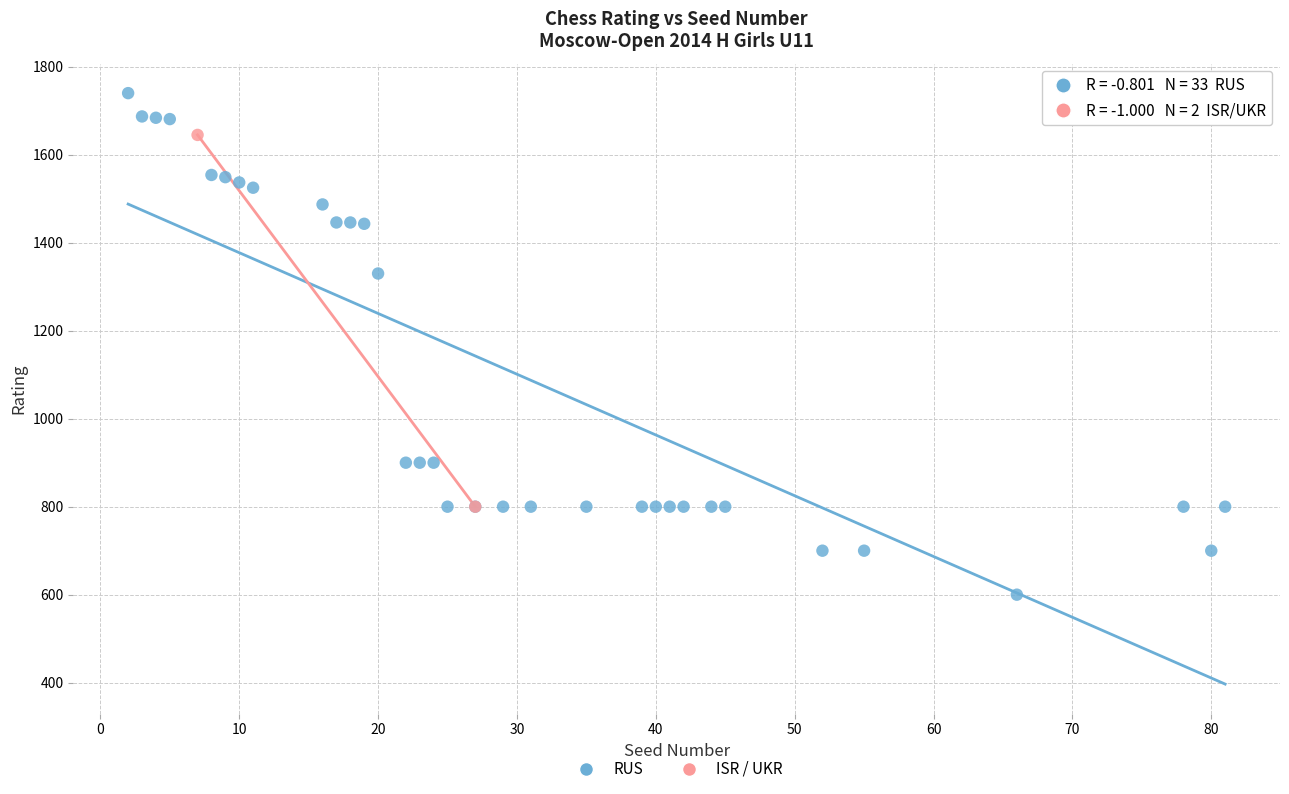

What are all the series names shown in the legend?

RUS, ISR / UKR